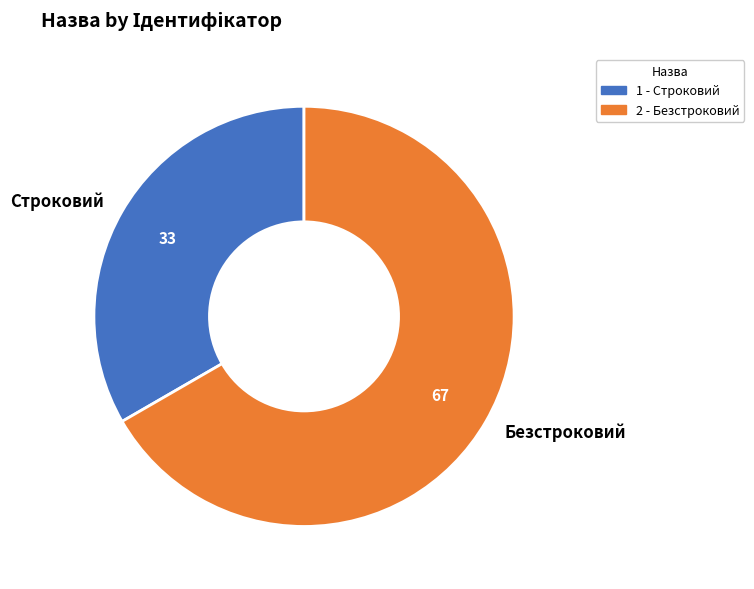

True or false: Безстроковий accounts for 79% of the total.

False